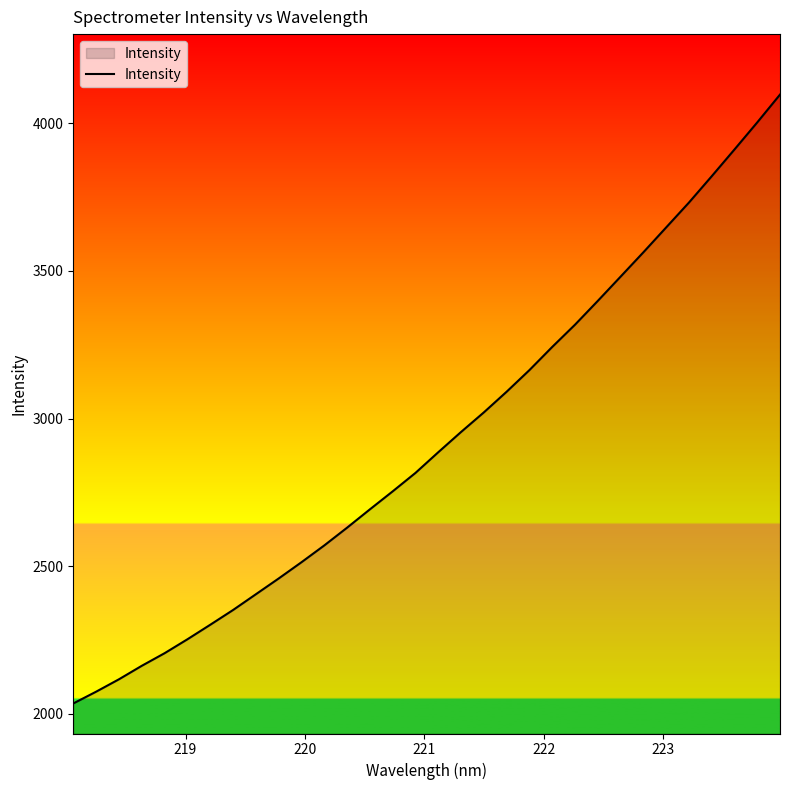

What is the smallest value displayed?

2034.9